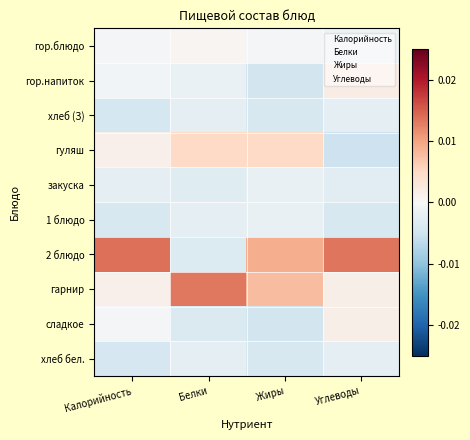

At which category is the sum across all series the highest?

Калорийность